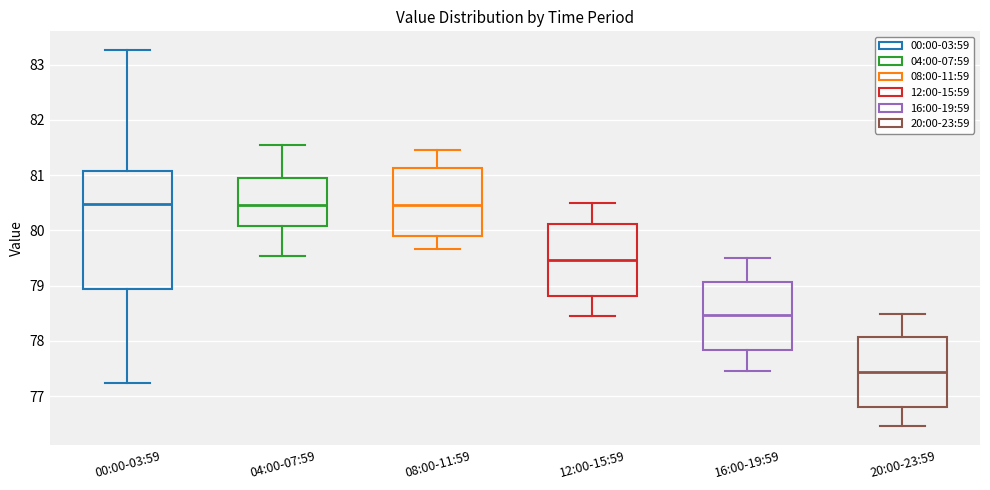

Which box has the lowest median line?

20:00-23:59